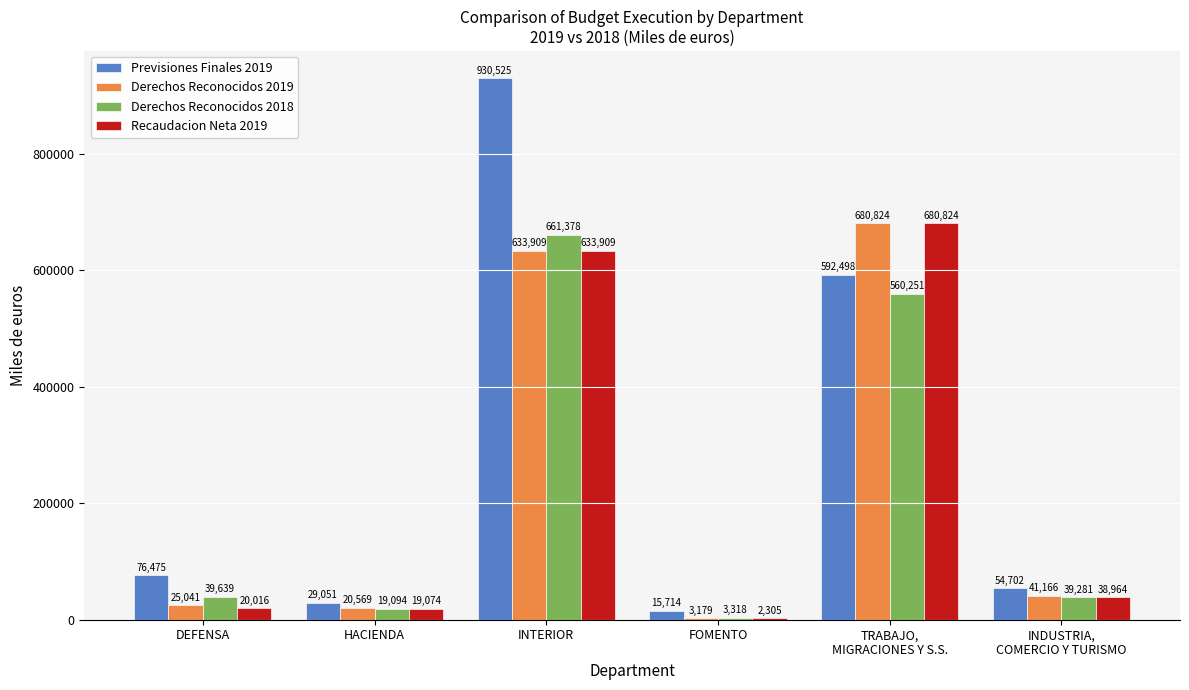

At which category is the sum across all series the highest?

INTERIOR